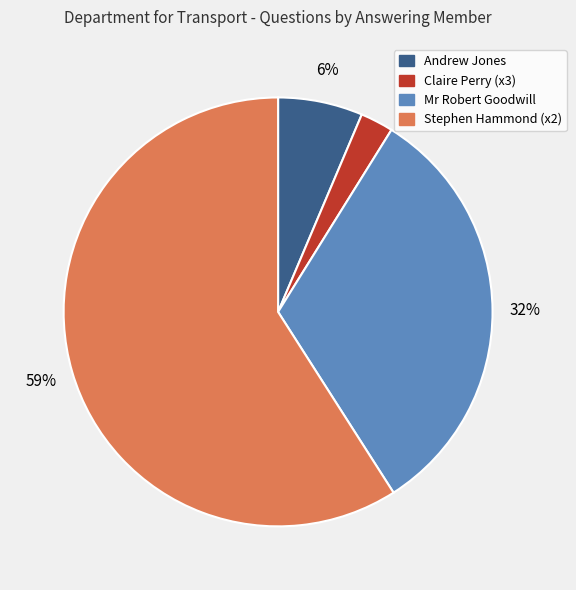

To the nearest percent, what is the average slice percentage?

25%